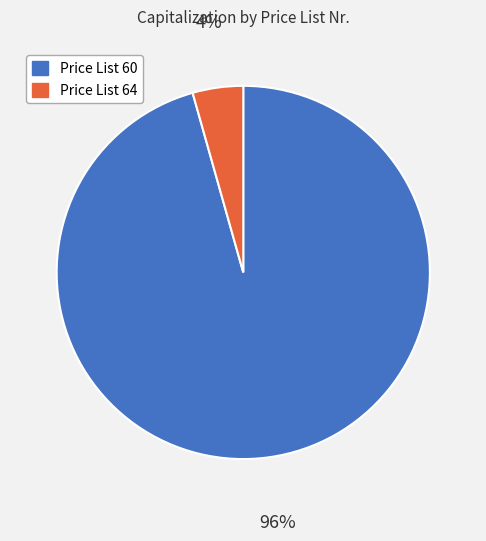

How many slices are in this pie chart?

2